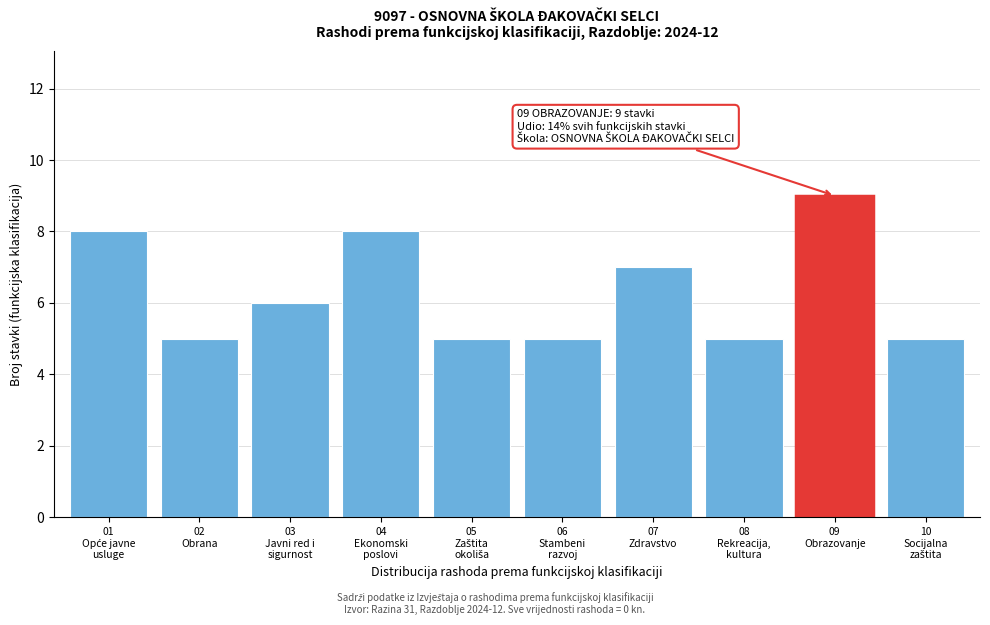

Reading right to left, transcribe all the data shown in this chart.

5	9	5	7	5	5	8	6	5	8